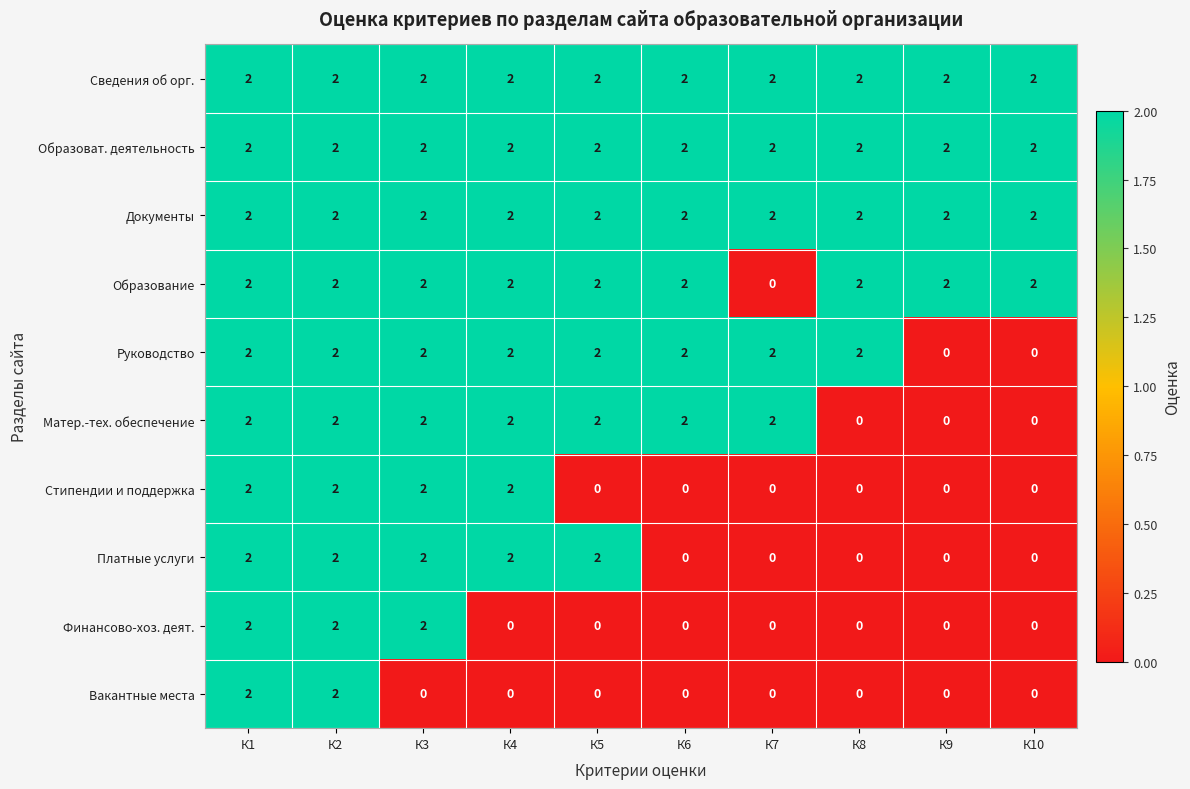

The value of Вакантные места at К8 is 1. True or false?

False